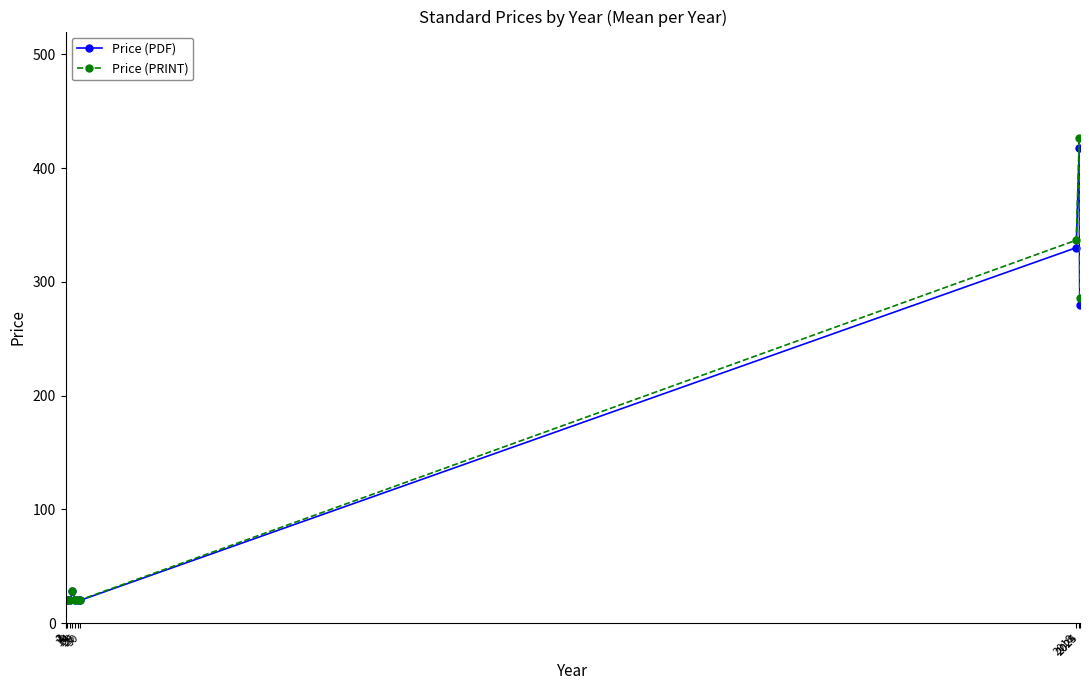

At which category is the sum across all series the highest?

2024